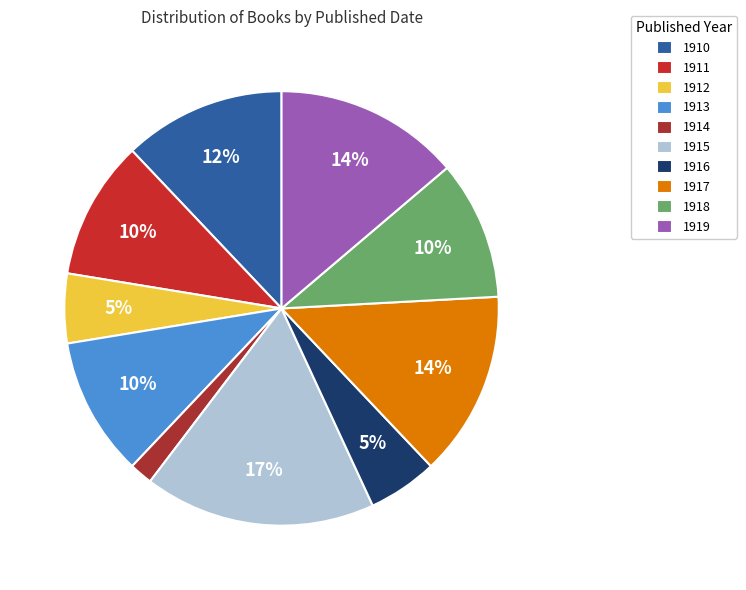

To the nearest percent, what is the average slice percentage?

10%